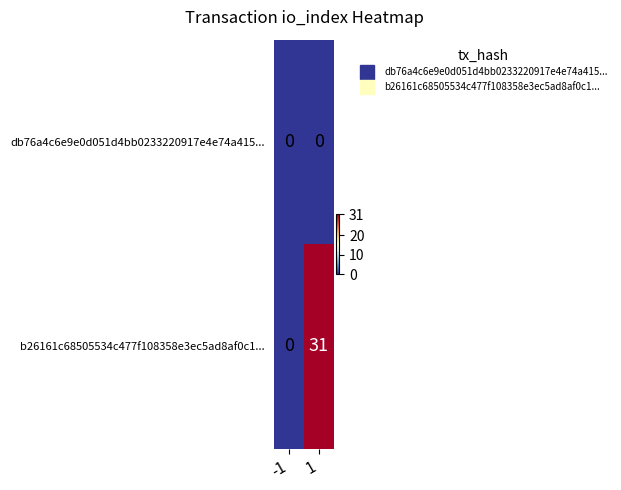

What is the difference between the b26161c68505534c477f108358e3ec5ad8af0c1... values at -1 and 1?

31